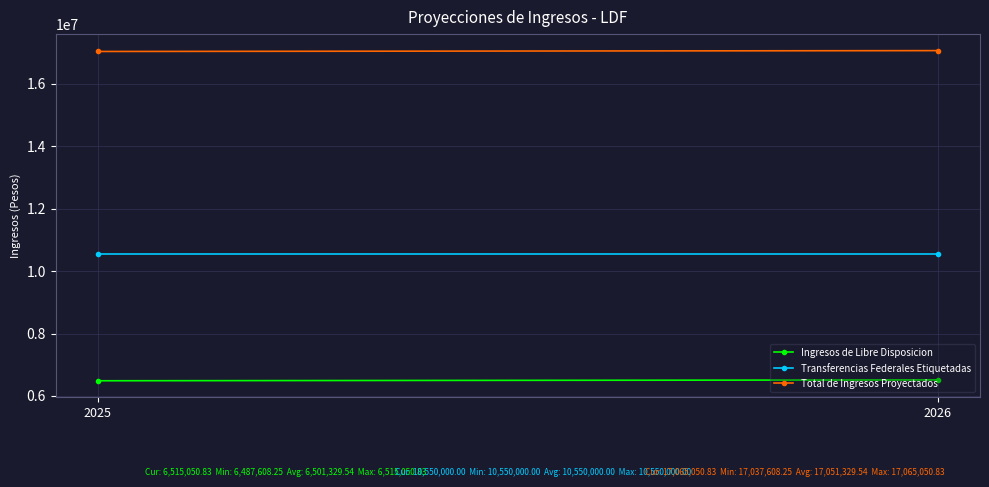

Which series has the widest spread of values?

Ingresos de Libre Disposicion